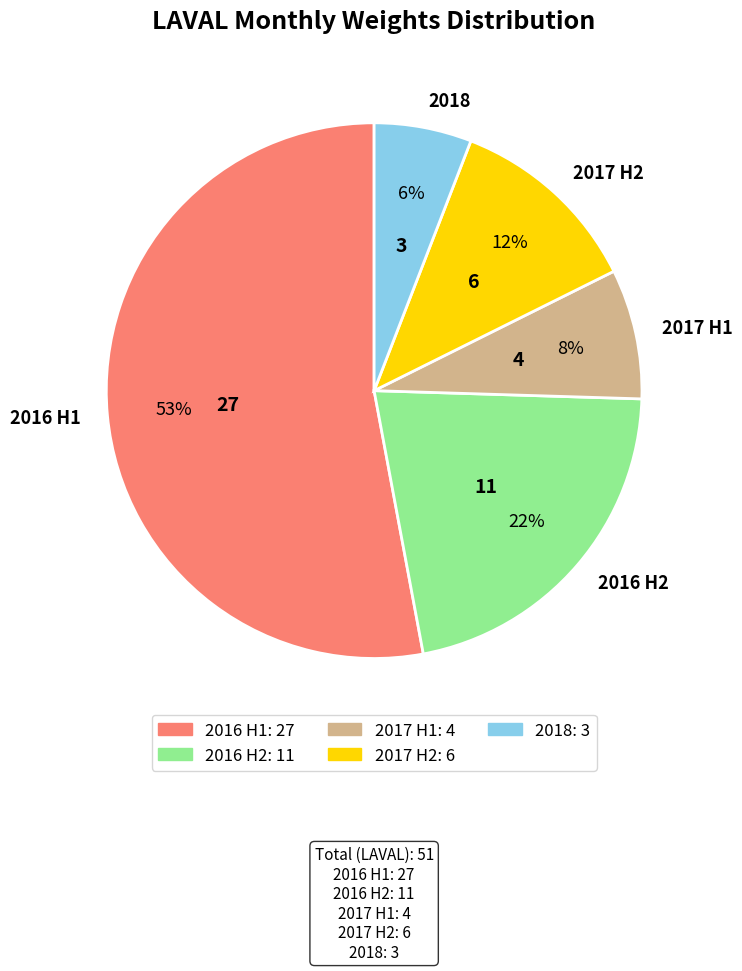

What percentage is the 2017 H1 slice, to the nearest percent?

8%